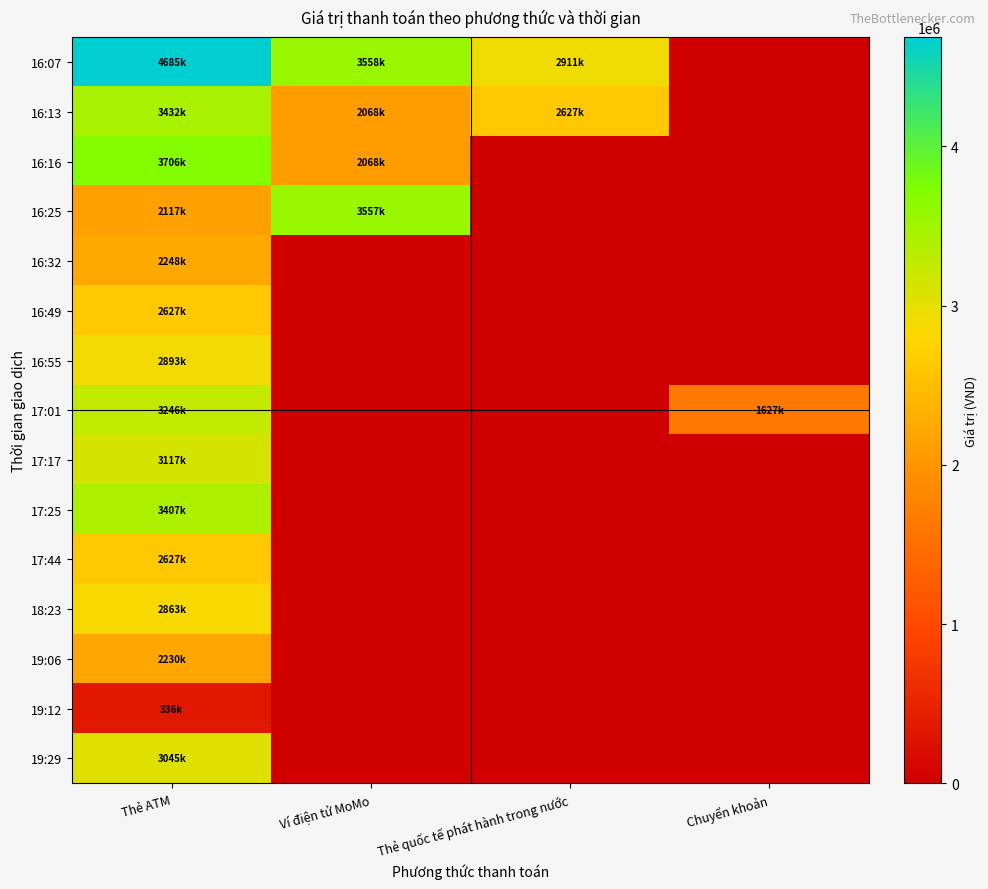

What is the total value across all series at Chuyển khoản?

1627000